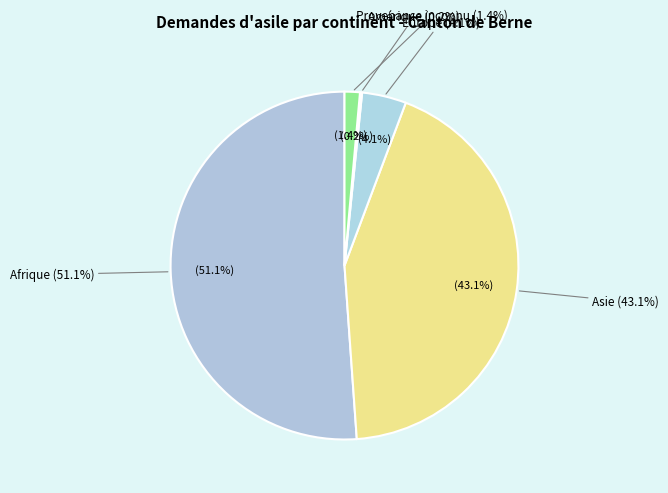

What percentage do Amérique and Afrique together represent?

51.3%